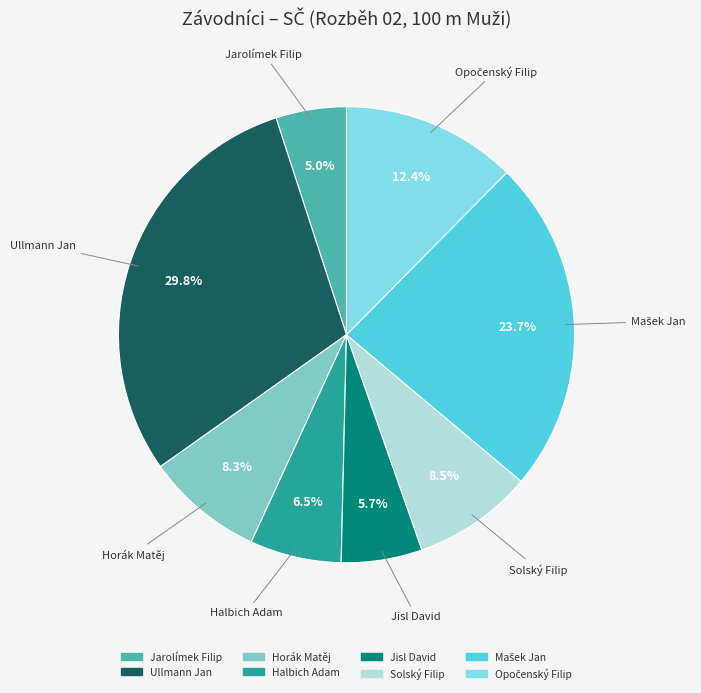

Which has a higher value, Horák Matěj or Halbich Adam?

Horák Matěj